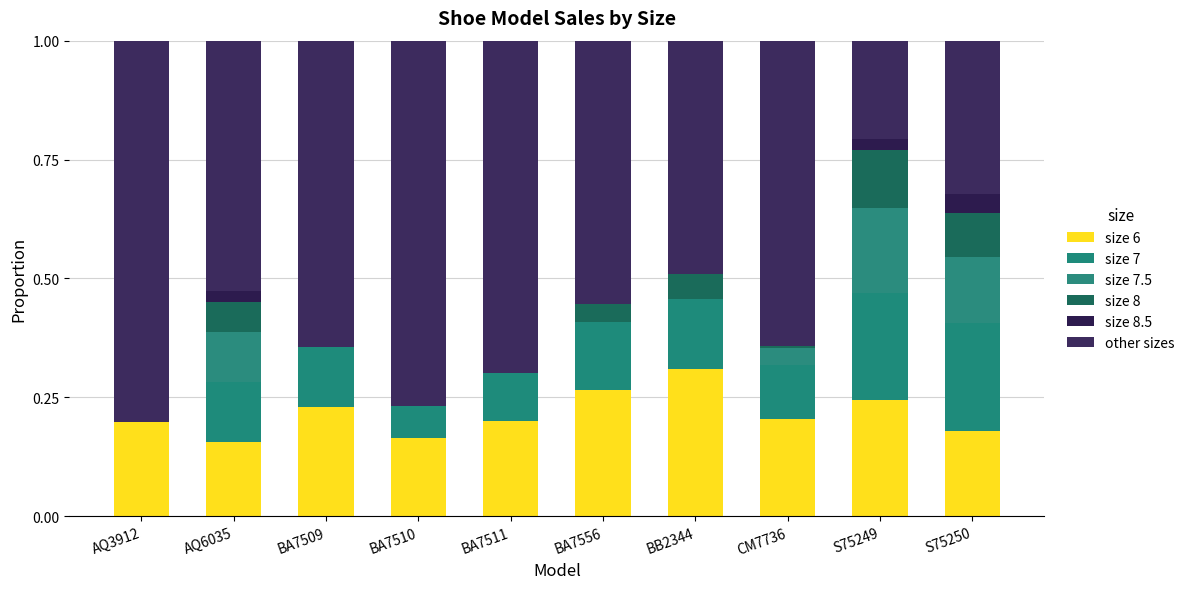

Which series changed the most between BA7556 and S75250?

other sizes